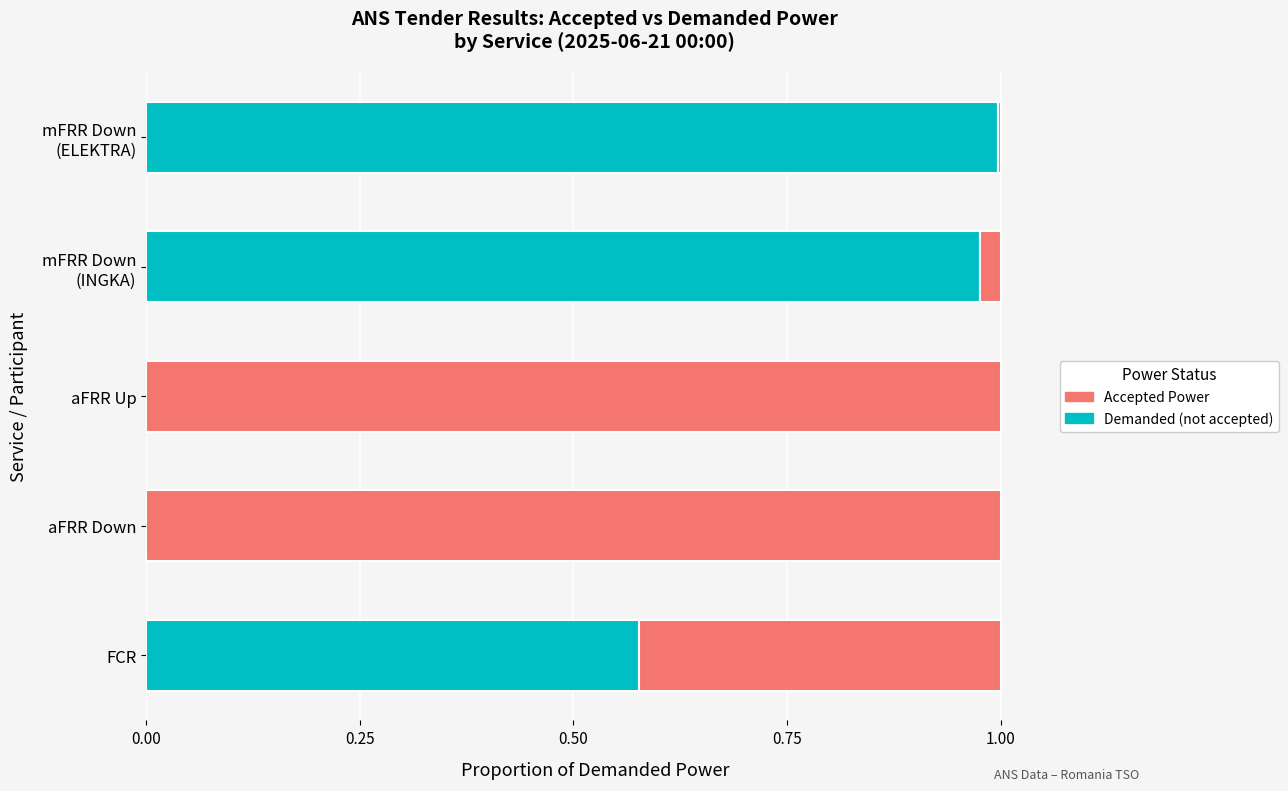

What are all the series names shown in the legend?

Accepted Power, Demanded (not accepted)